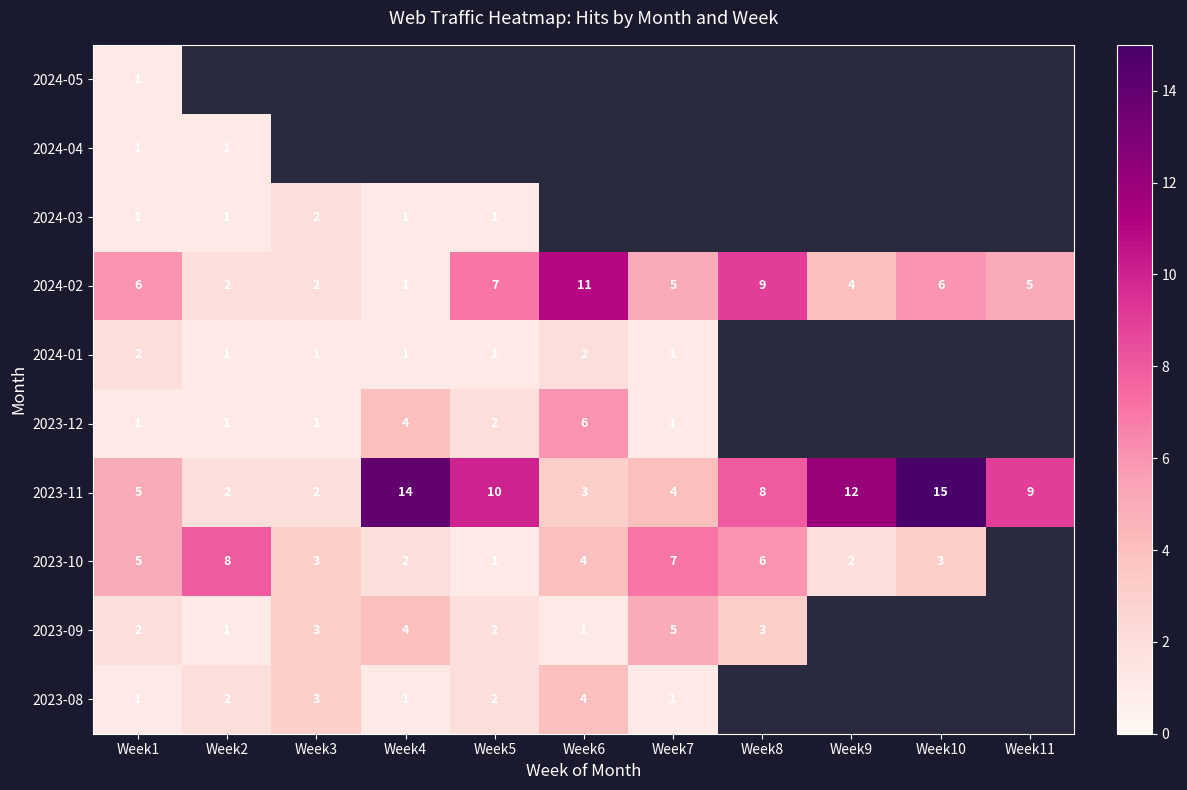

Is it true that 2024-03 equals 1 at Week5?

True